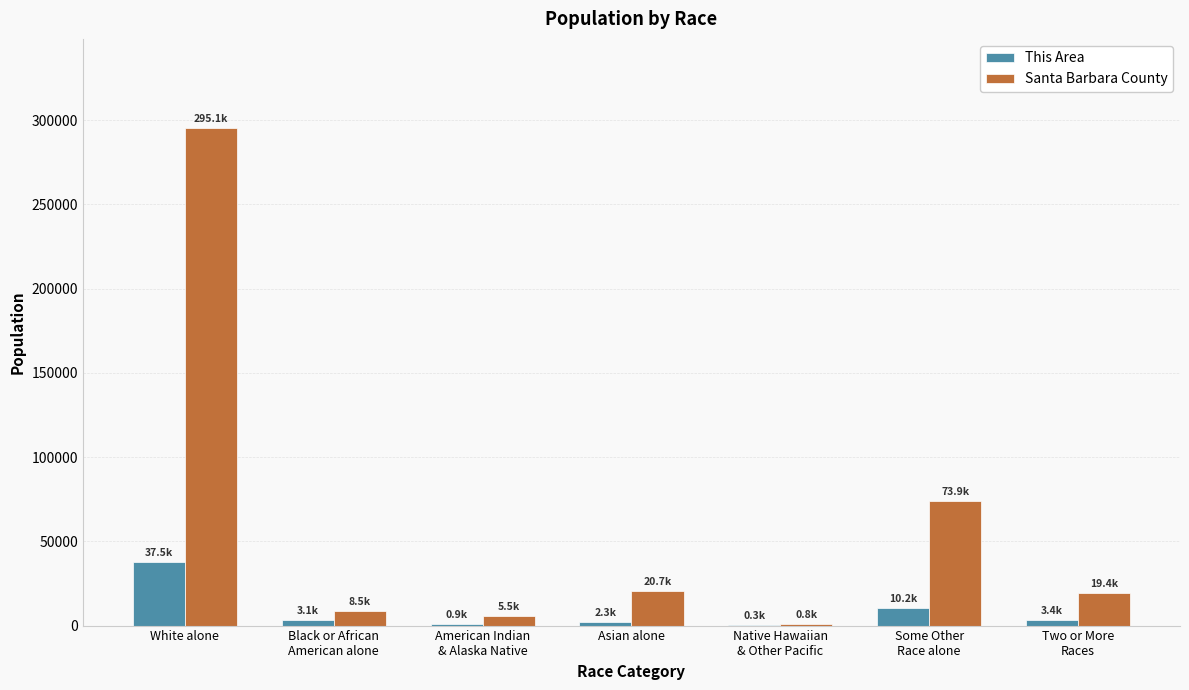

Which series has the largest total across all categories?

Santa Barbara County